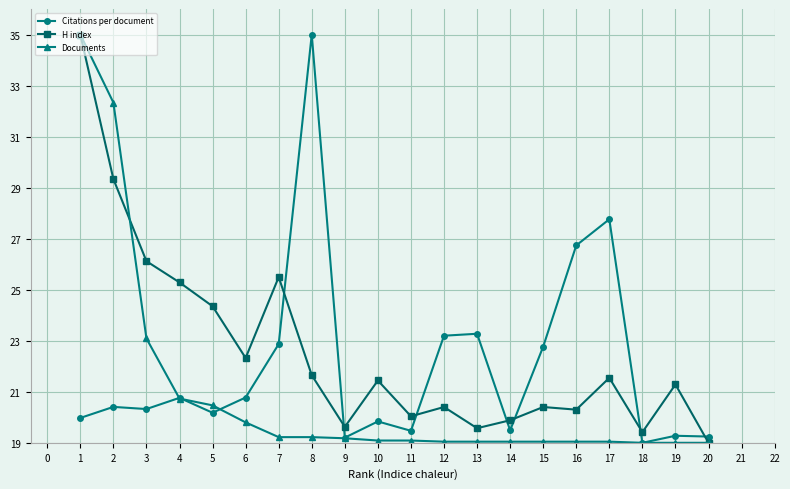

List the series in order of their overall mean, lowest first.

Documents, Citations per document, H index